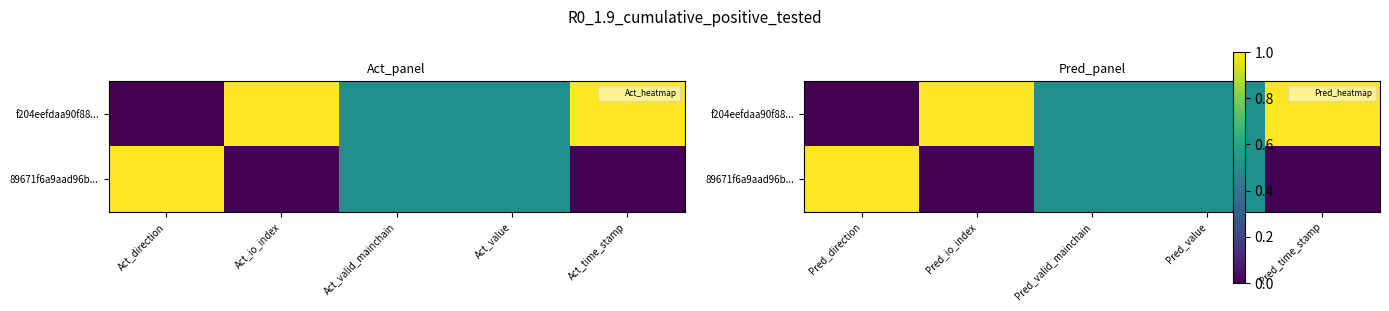

Which has a higher value, Pred_direction or Pred_time_stamp?

Pred_time_stamp